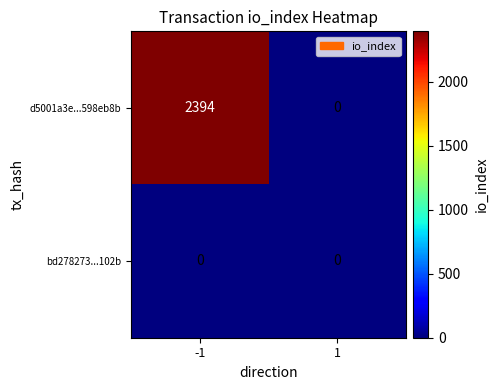

Rank the series by their average value, from lowest to highest.

bd278273...102b, d5001a3e...598eb8b